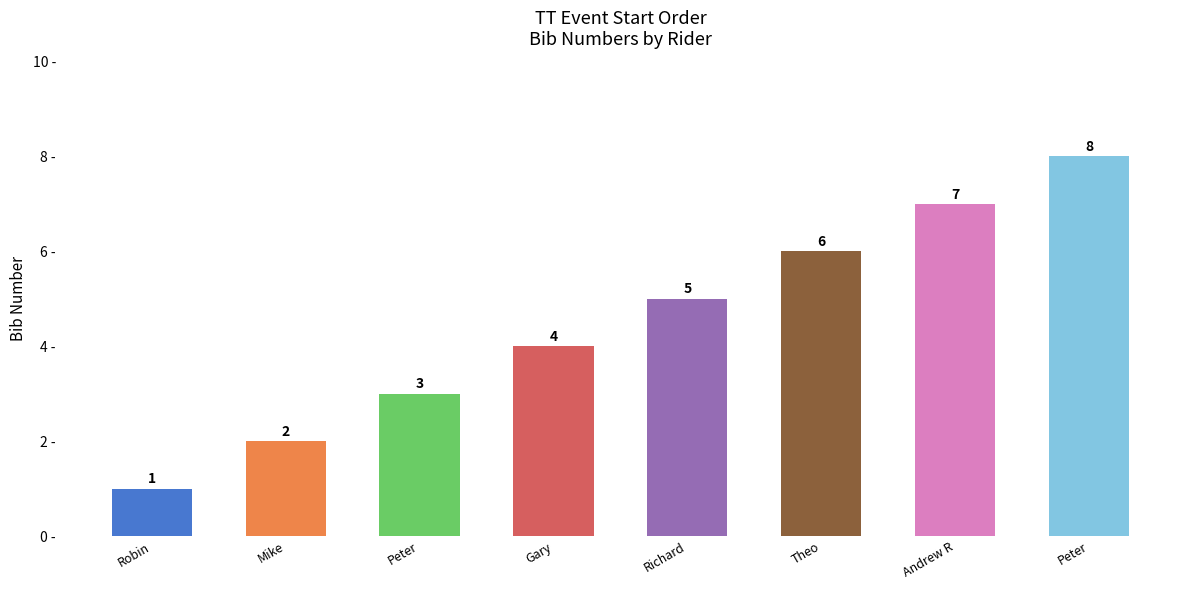

Does the chart contain any negative values?

No